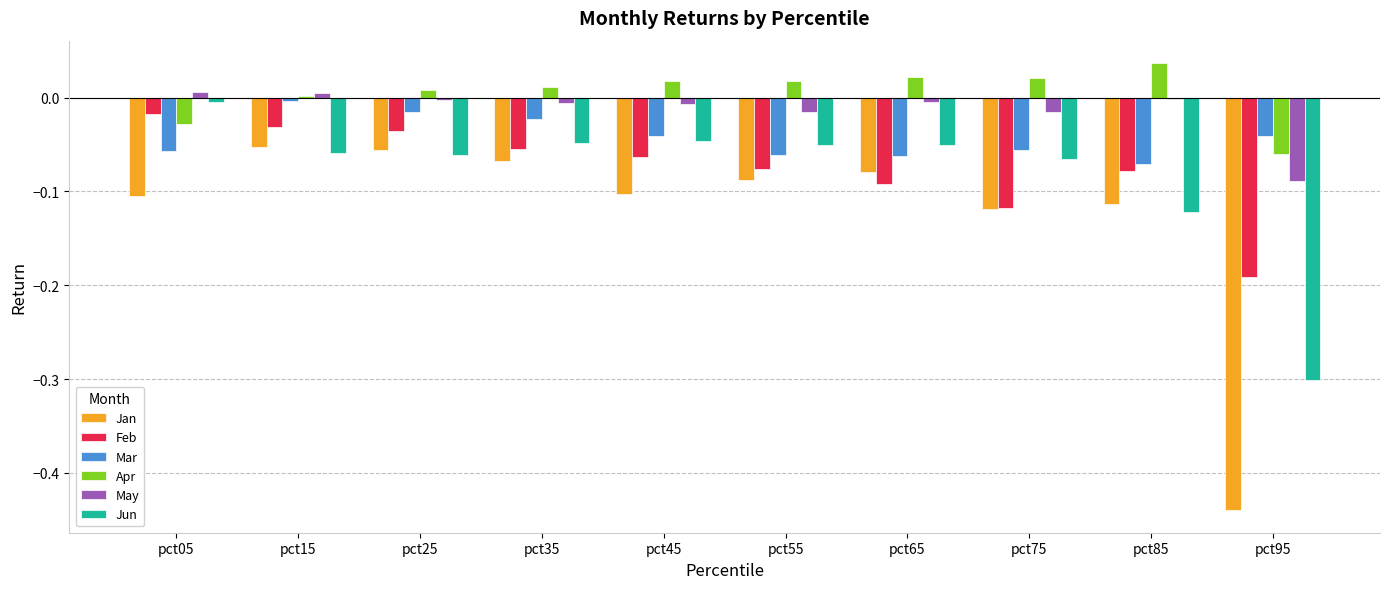

How many groups of bars are there?

10